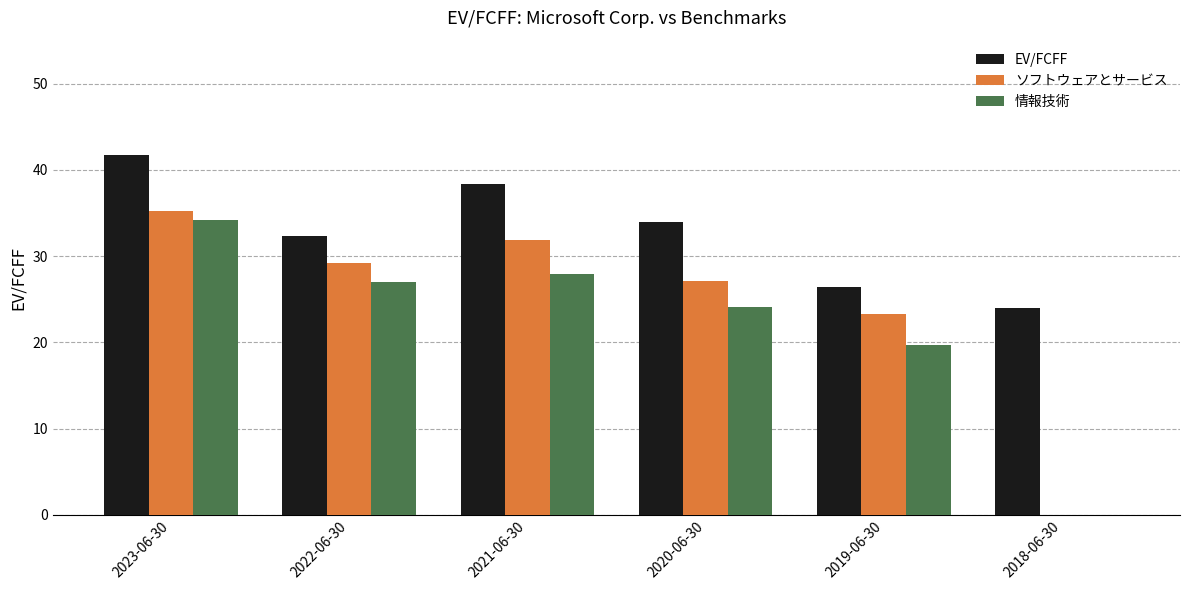

Where does the ソフトウェアとサービス series first go above 29?

2023-06-30